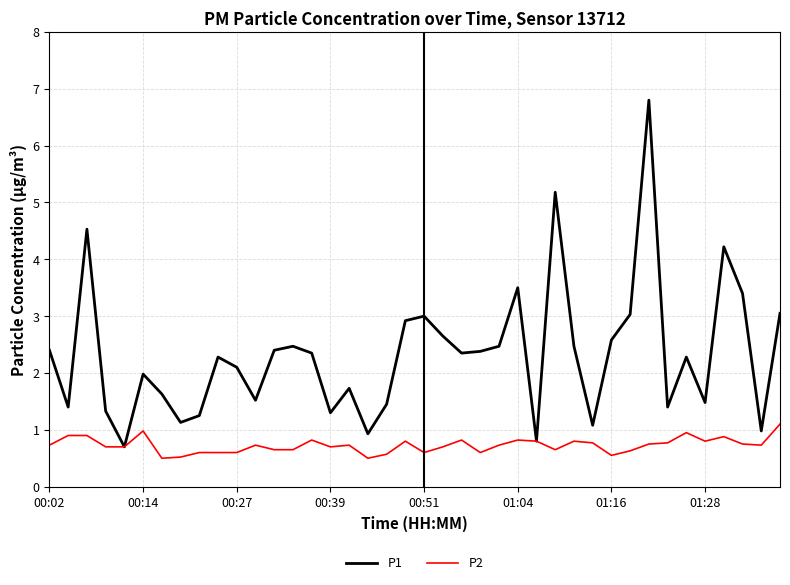

Count the number of categories in the chart.

40